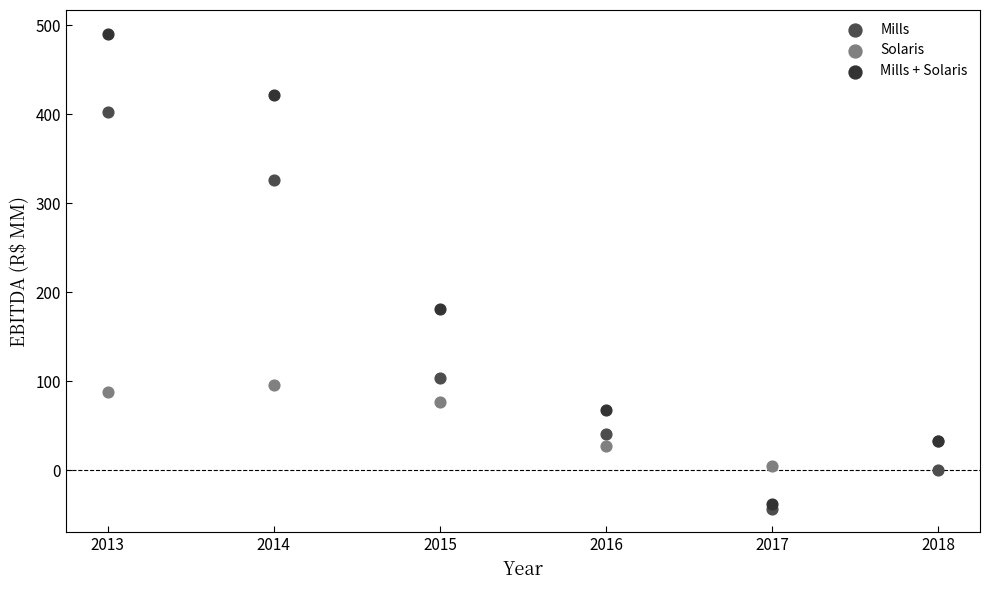

In the Mills + Solaris series, what Y value is closest to 226?

181.0